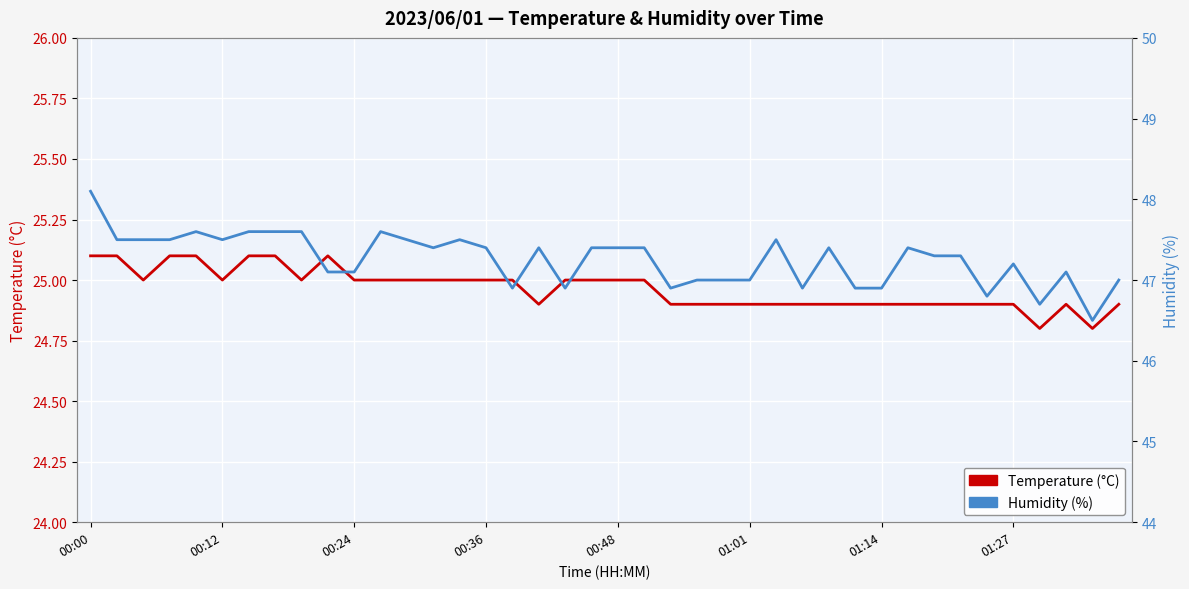

What is the difference between the second highest and minimum values in the Temperature (°C) series?

0.3